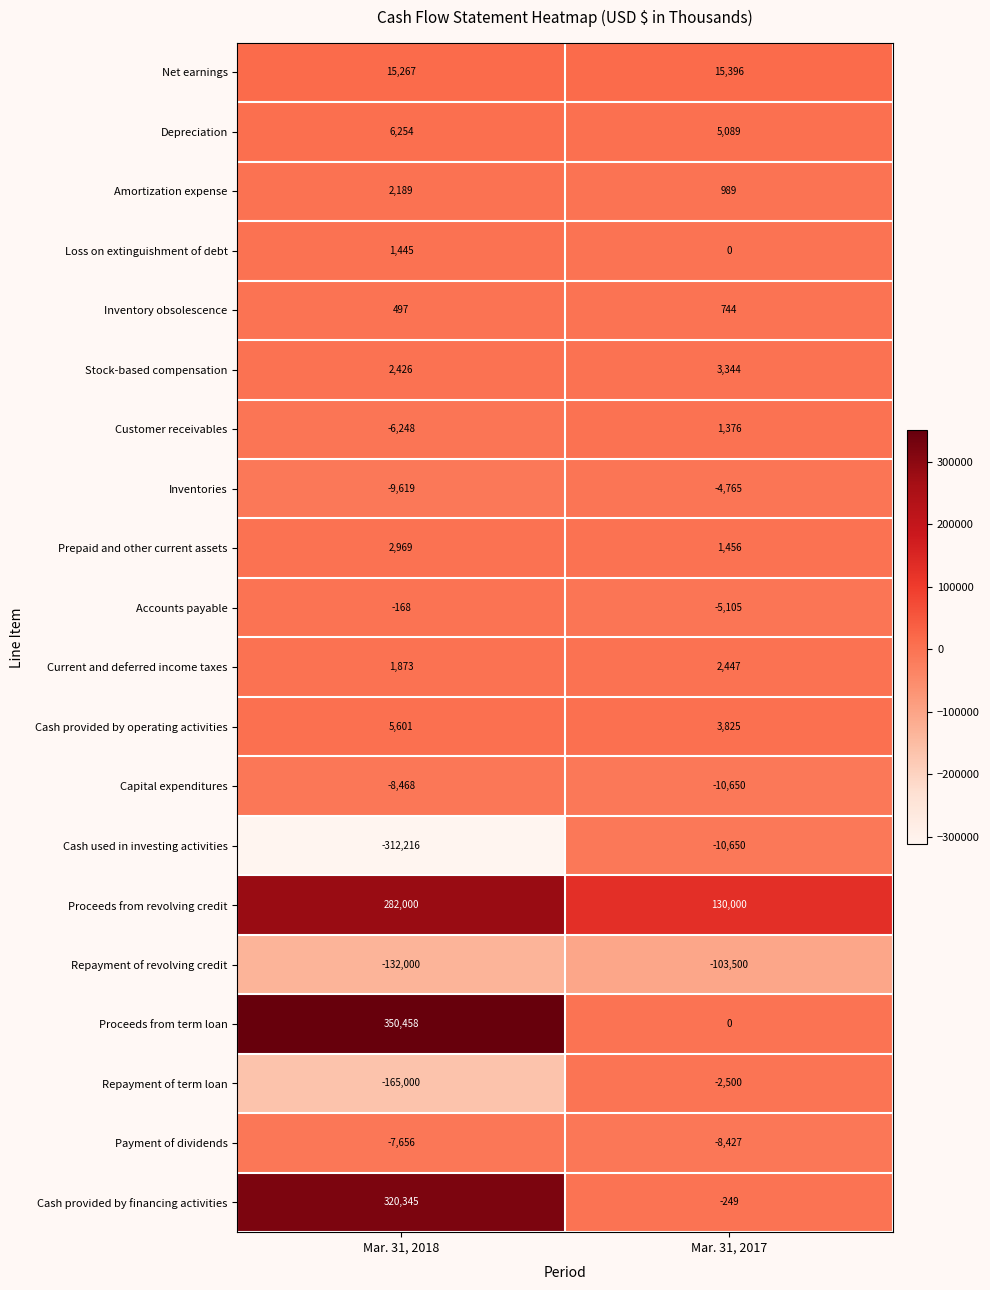

Which series changed the most between Mar. 31, 2018 and Mar. 31, 2017?

Proceeds from term loan